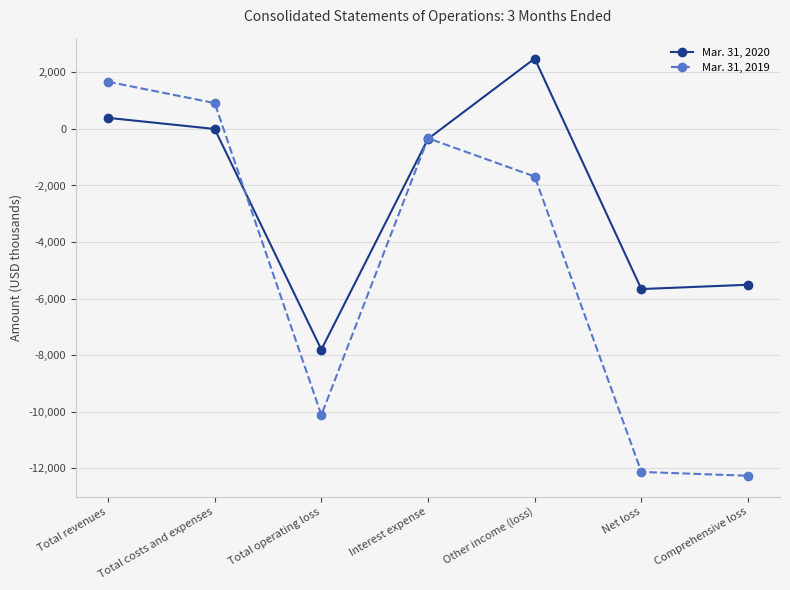

Reading left to right, transcribe all the data shown in this chart.

Mar. 31, 2020: 393	0	-7806	-350	2492	-5664	-5512
Mar. 31, 2019: 1670	916	-10122	-329	-1683	-12134	-12270